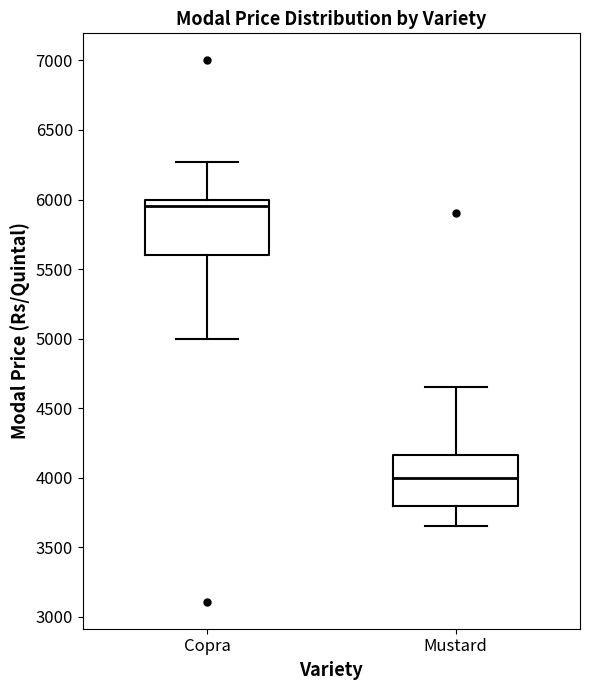

Reading left to right, read every box against the y-axis: the position of its median line, the range the box covers, and the ends of its whiskers. The values are not printed on the chart, so give them approximately, as read against the axis.

Copra: median 5950, box 5600 to 6000, whiskers 5000 to 6250
Mustard: median 4000, box 3800 to 4150, whiskers 3650 to 4650